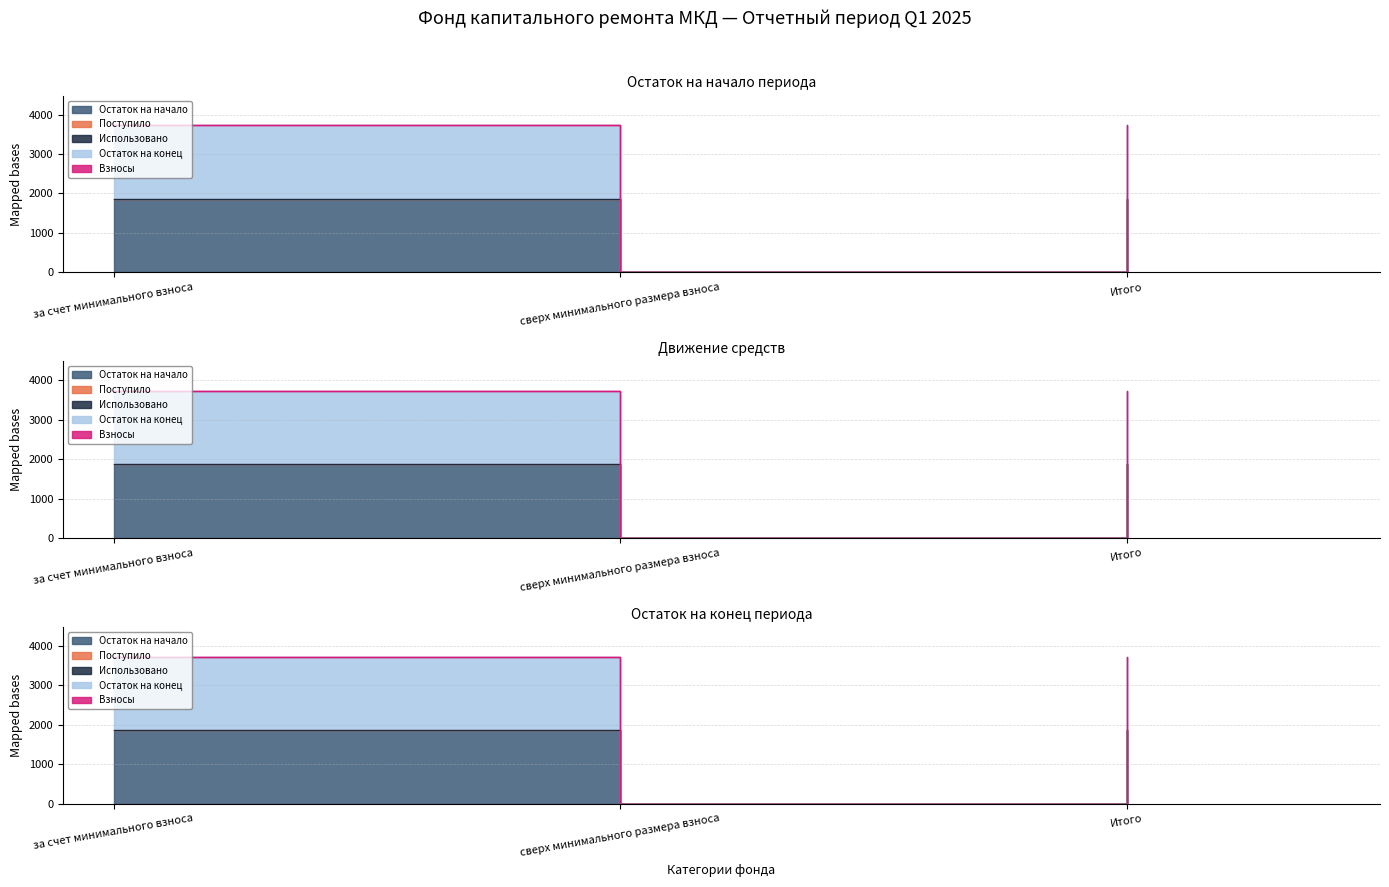

Which label corresponds to the largest value in the chart?

за счет минимального взноса